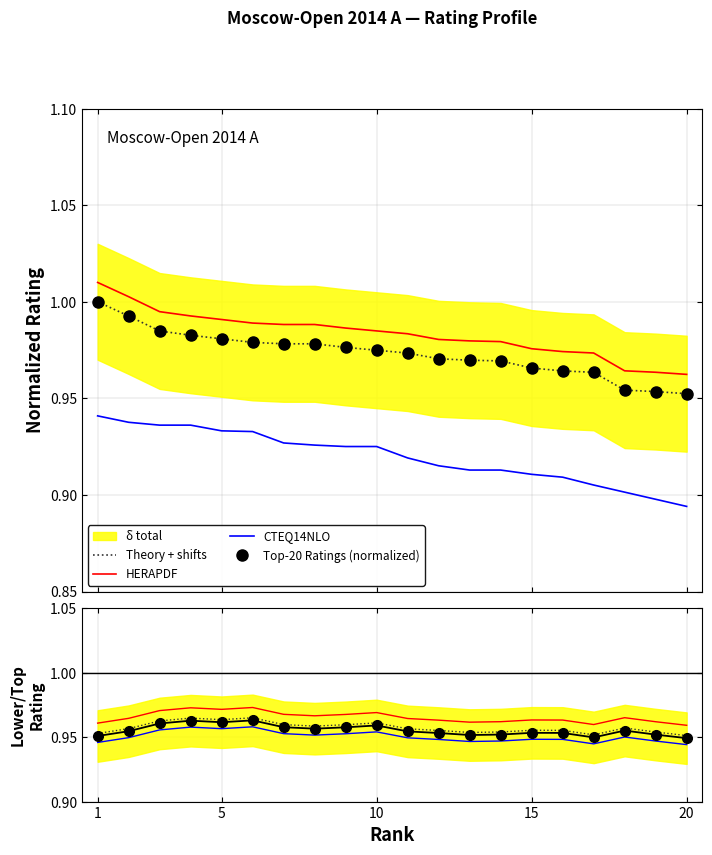

Where is Top-20 Ratings (normalized) nearest to the value 0?

20